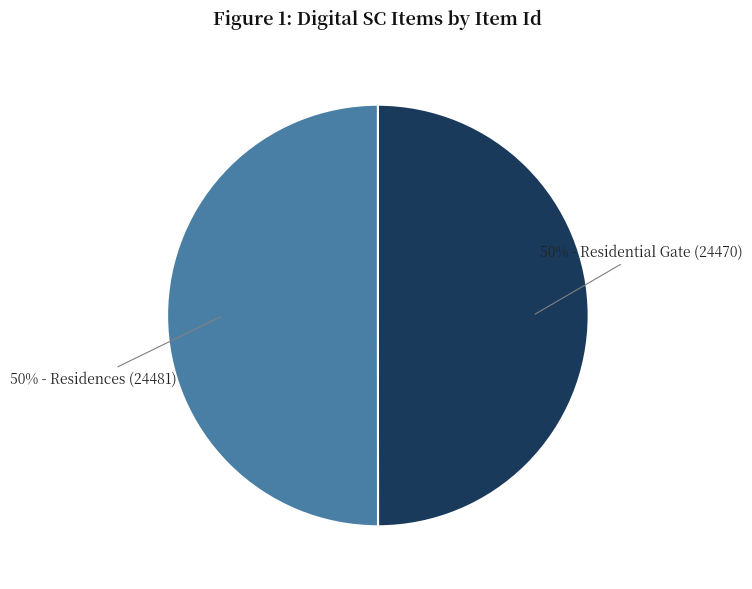

To the nearest percent, what is the average slice percentage?

50%